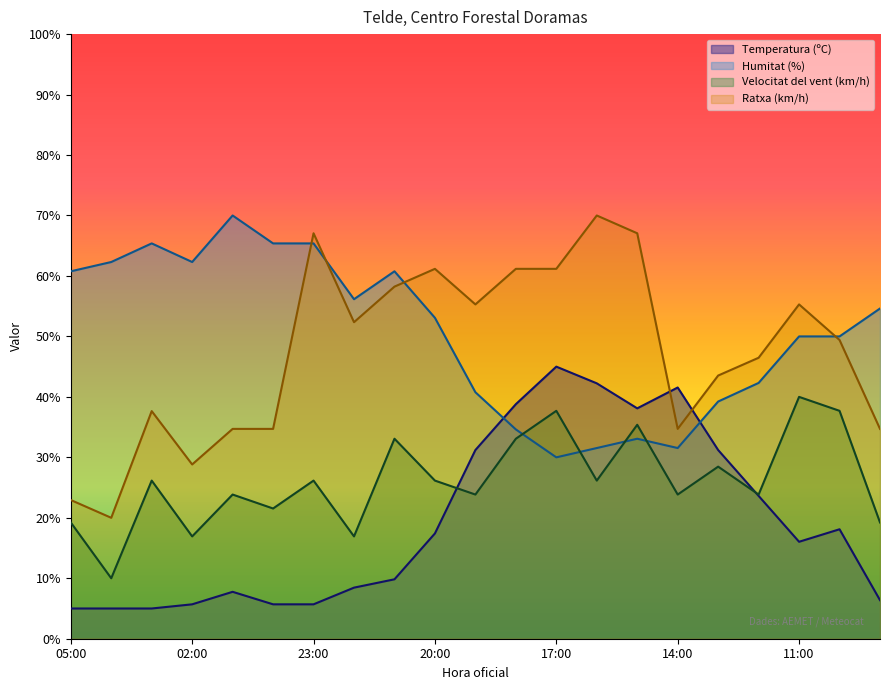

How many data points in Ratxa (km/h) are less than 49?

10